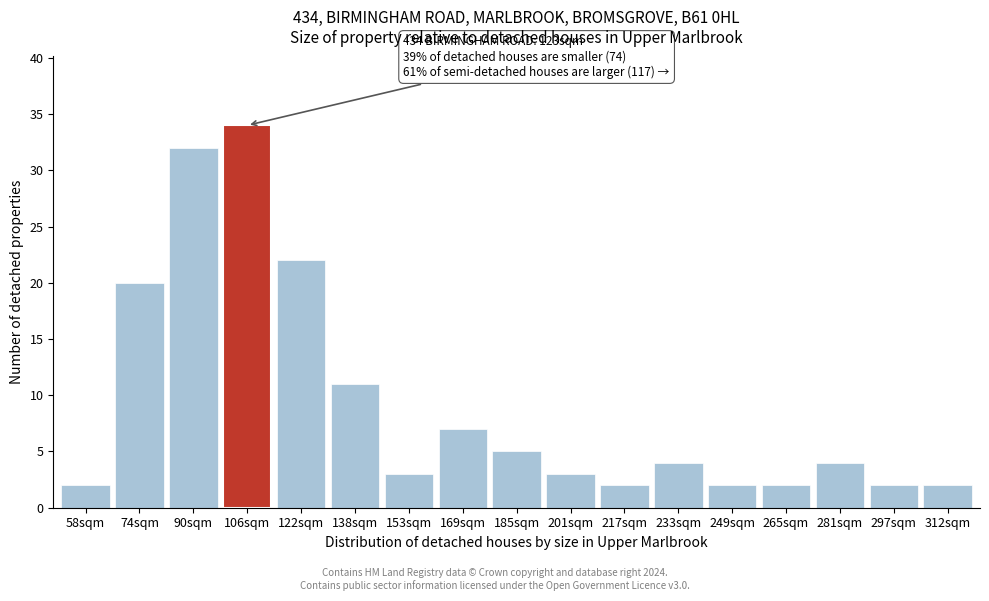

Reading left to right, what are all the values shown in this chart?

58sqm=2	74sqm=20	90sqm=32	106sqm=34	122sqm=22	138sqm=11	153sqm=3	169sqm=7	185sqm=5	201sqm=3	217sqm=2	233sqm=4	249sqm=2	265sqm=2	281sqm=4	297sqm=2	312sqm=2